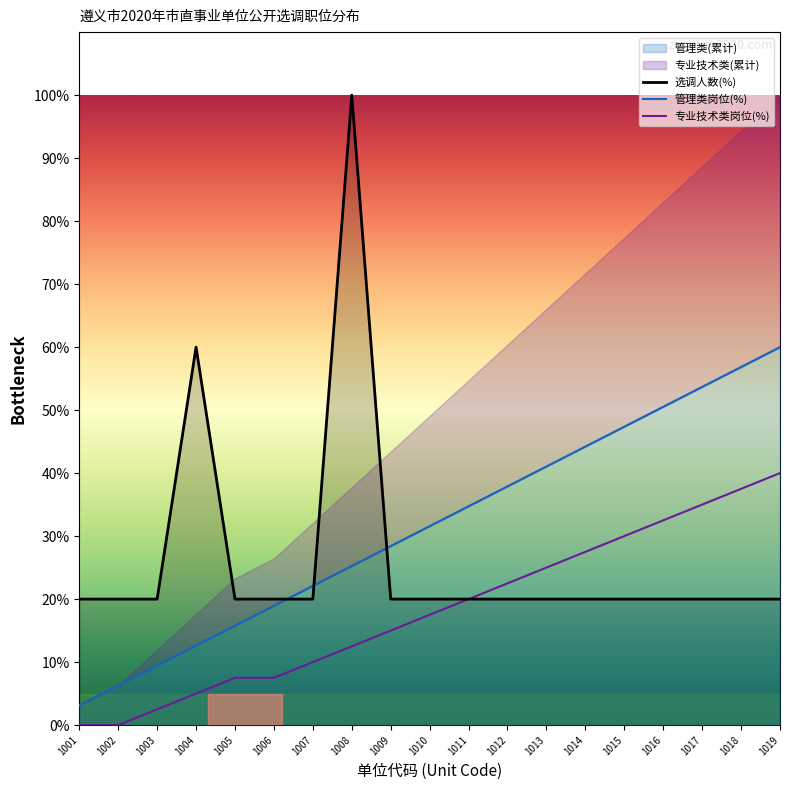

Where is 管理类岗位(%) nearest to the value 31?

1010